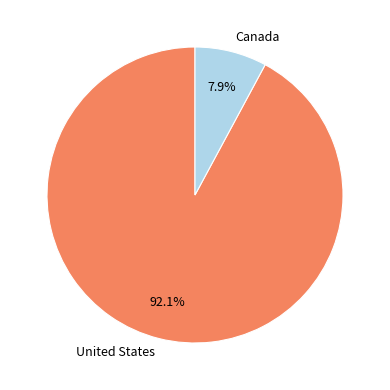

Between Canada and United States, which is larger?

United States